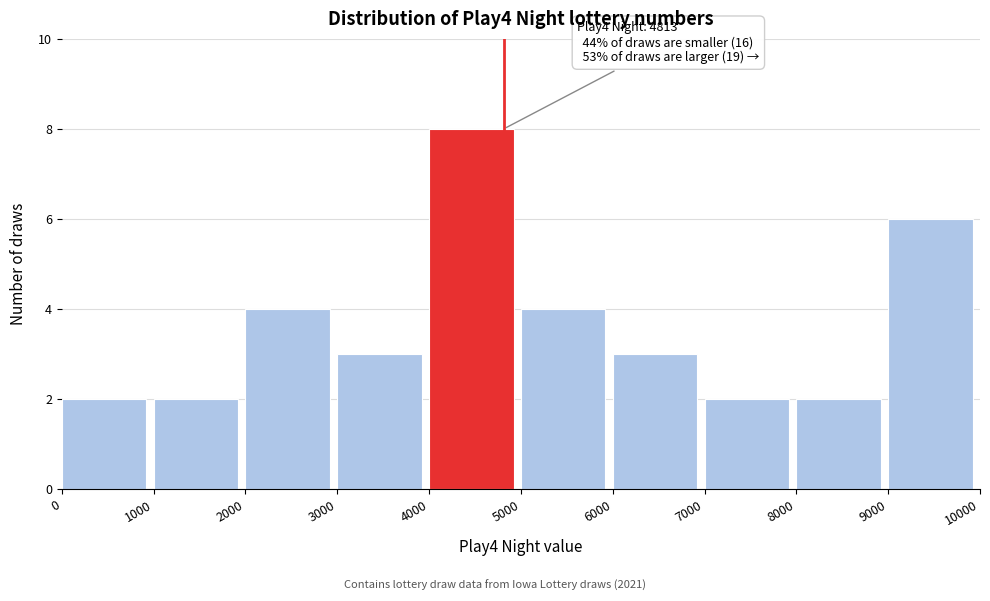

Over which range of the x-axis is the bar tallest?

4000 to 5000